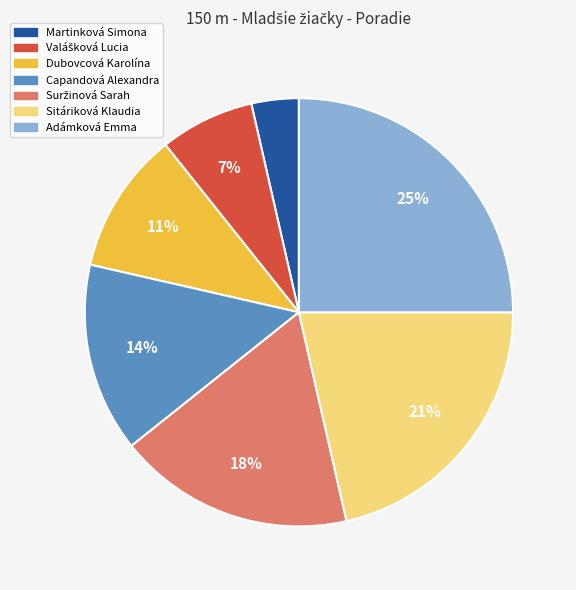

Is there a majority slice in this chart?

No